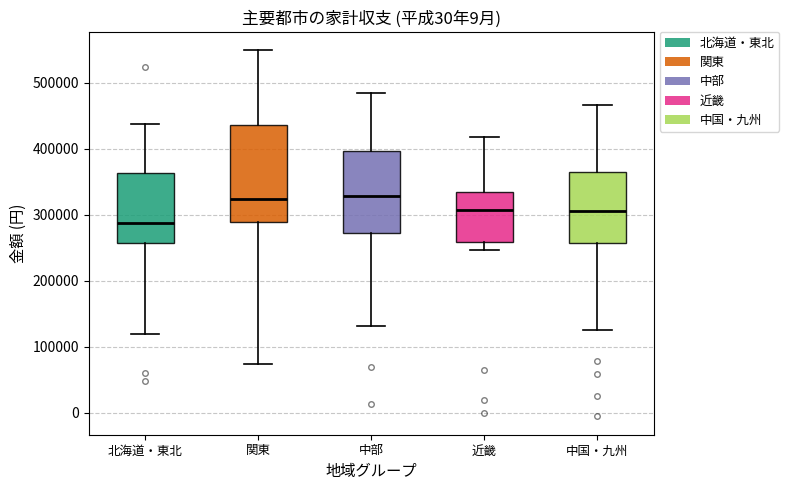

Where is the upper edge of the box for 関東 on the y-axis? The values are not printed on the chart, so give them approximately, as read against the axis.

440000